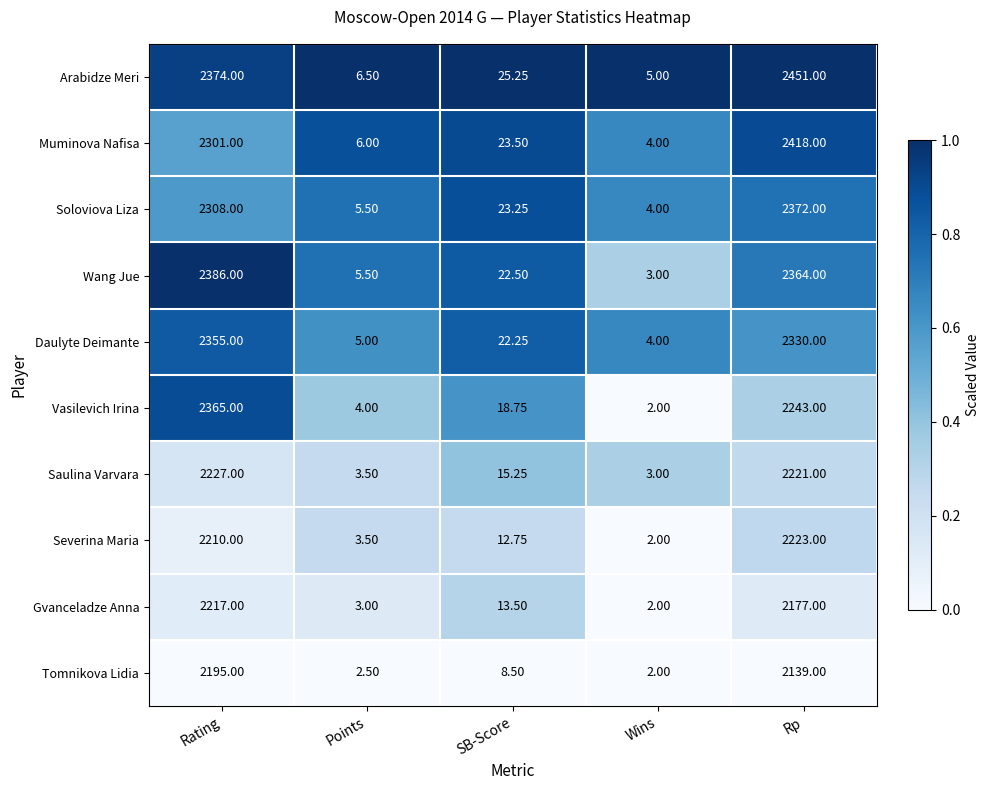

Rank the categories by Severina Maria value from lowest to highest.

Wins, Points, SB-Score, Rating, Rp